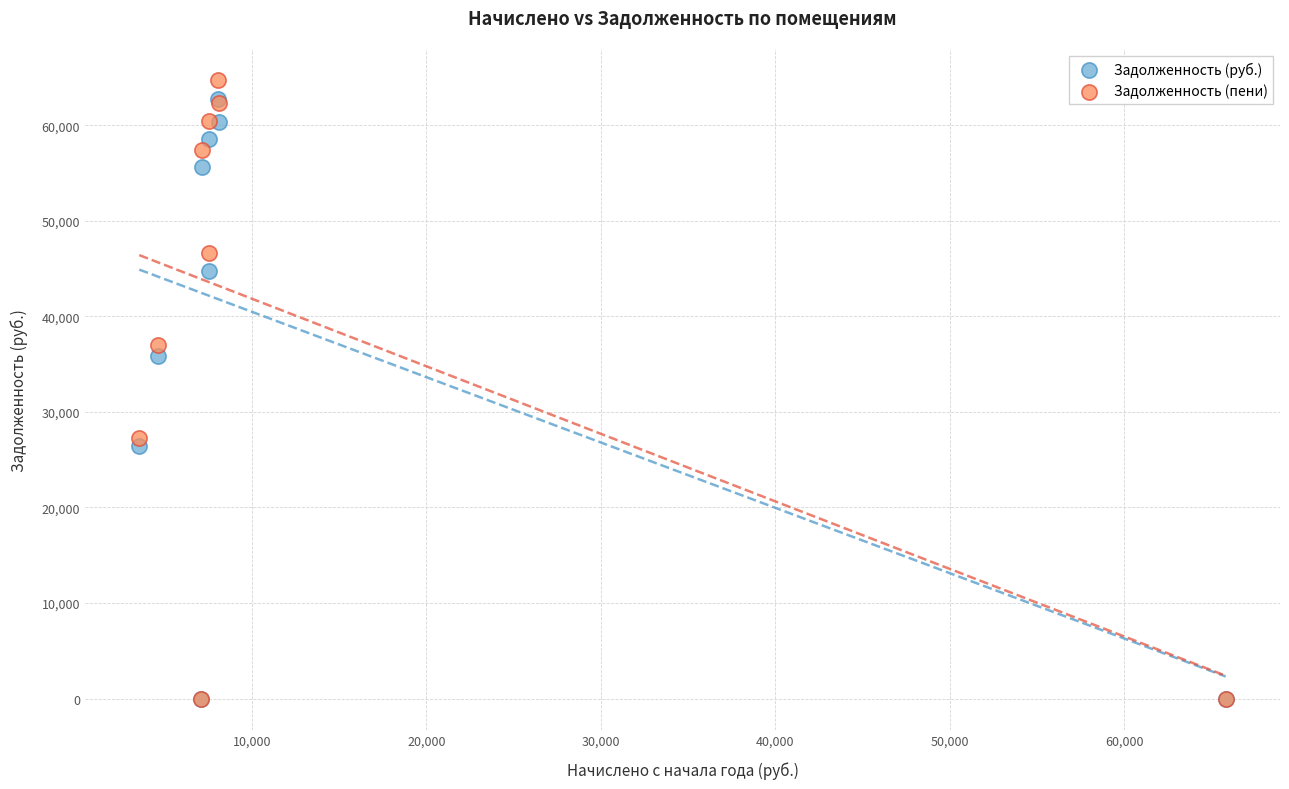

In the Задолженность (пени) series, what Y value is closest to 32367?

36959.3